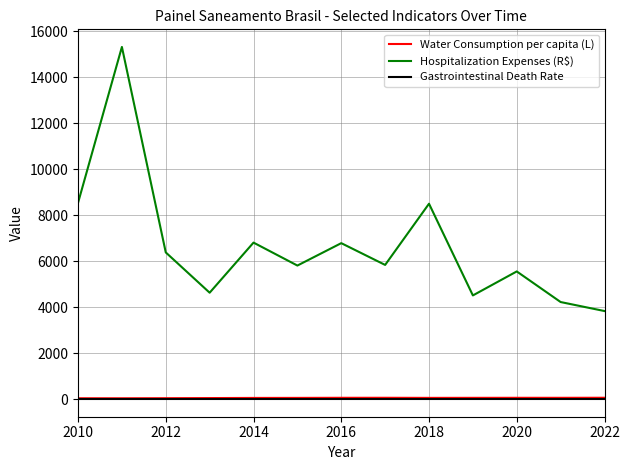

What is the maximum value shown in the chart?

15322.7